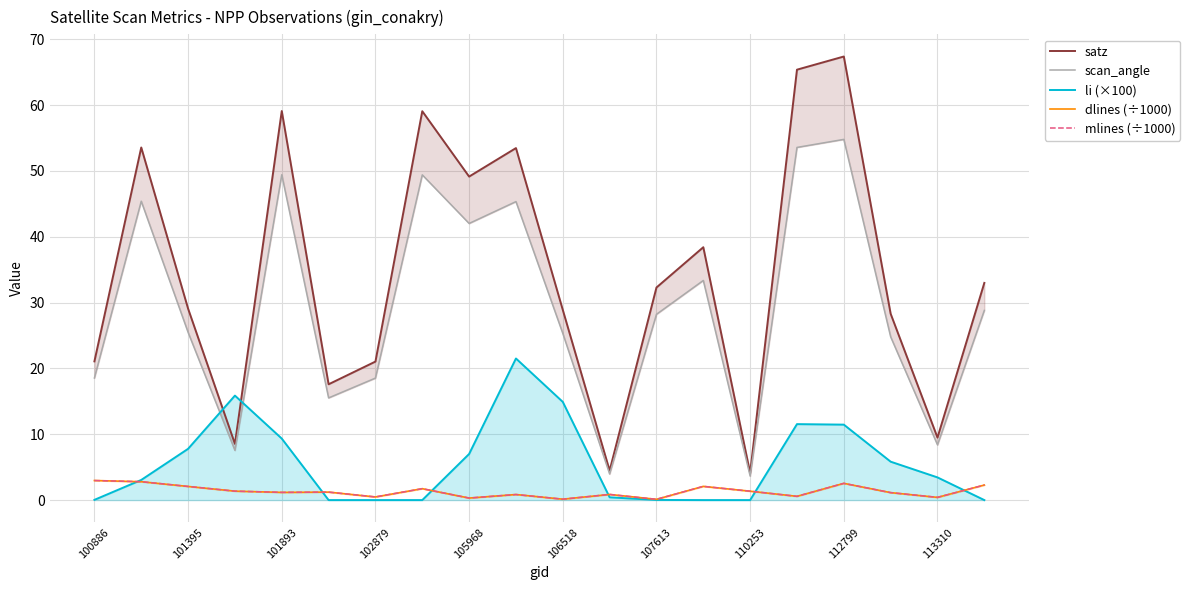

Is this an area chart (filled region under the line)?

No